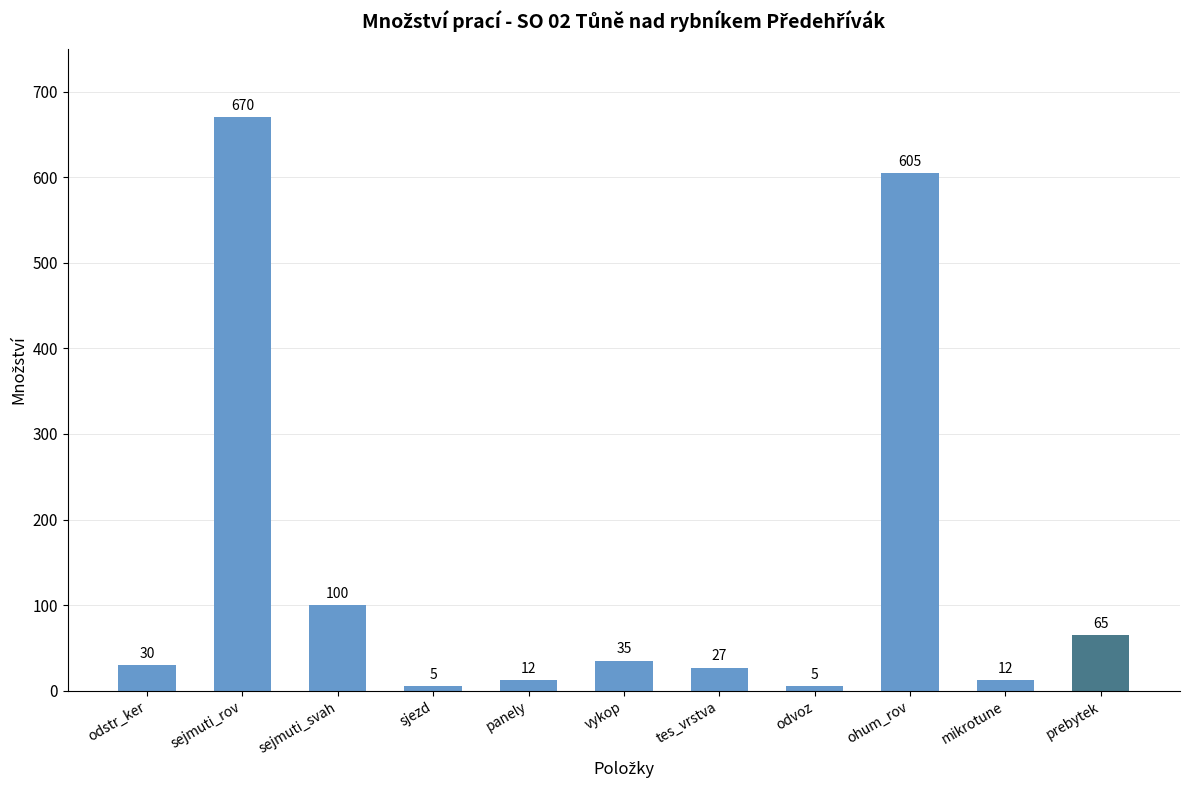

What is the greatest value displayed?

670